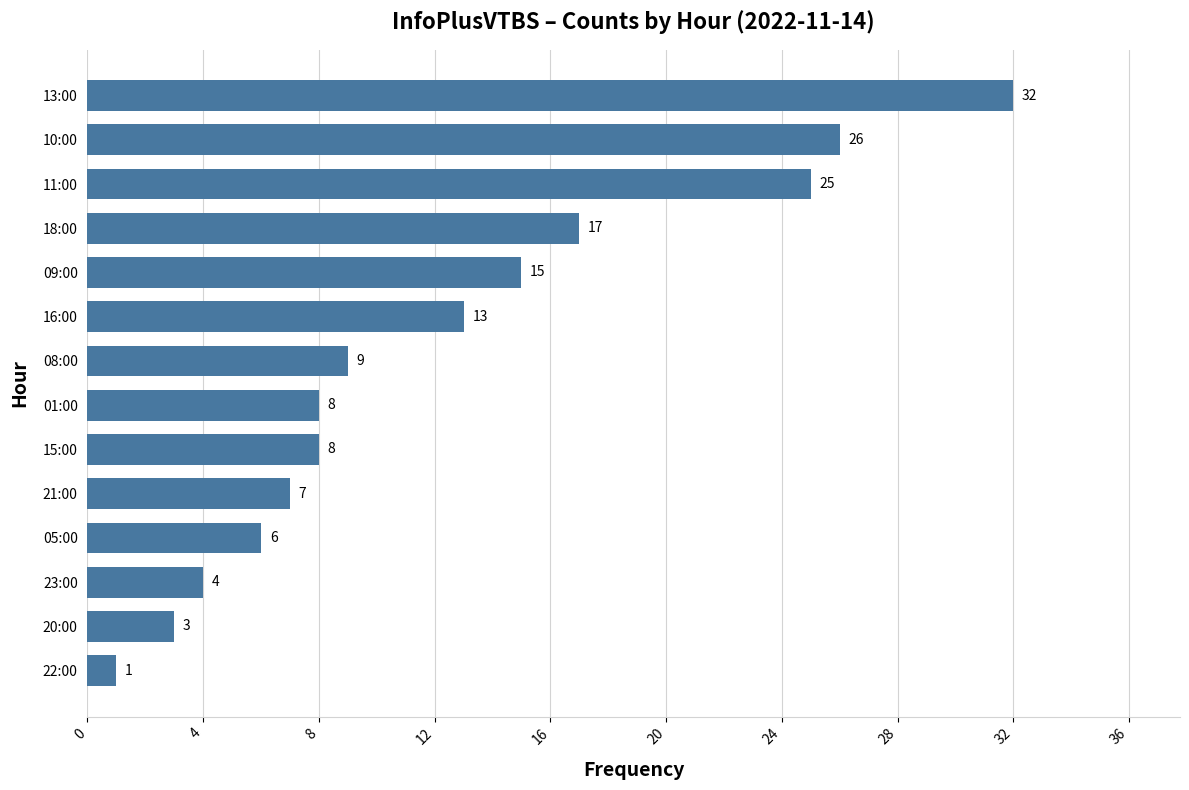

True or false: the data shows 44 at 10:00.

False